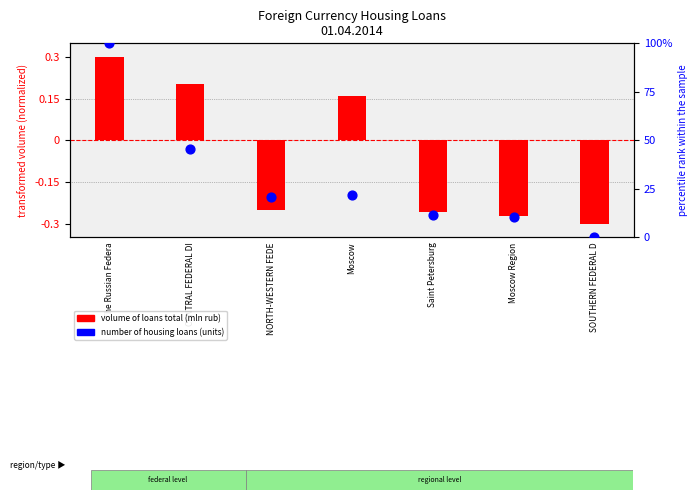

What are all the series names shown in the legend?

volume of loans total (mln rub), number of housing loans (units)